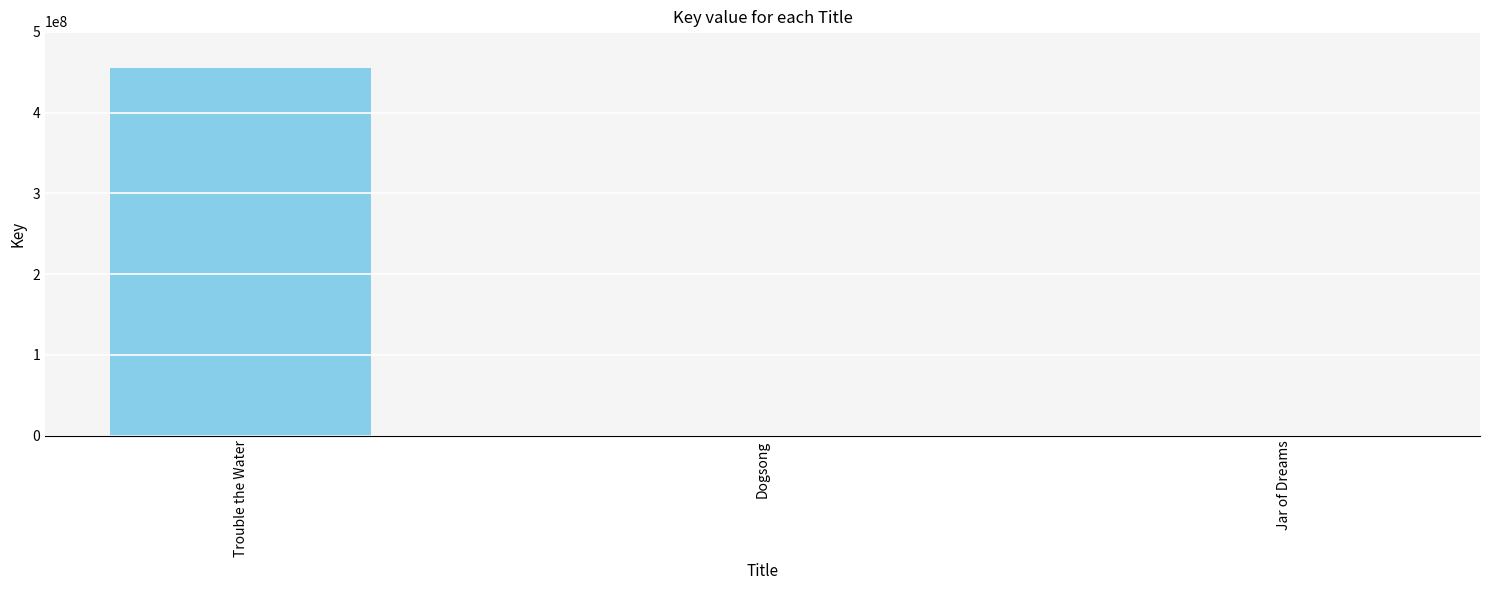

The value at Trouble the Water is 455126116. True or false?

True